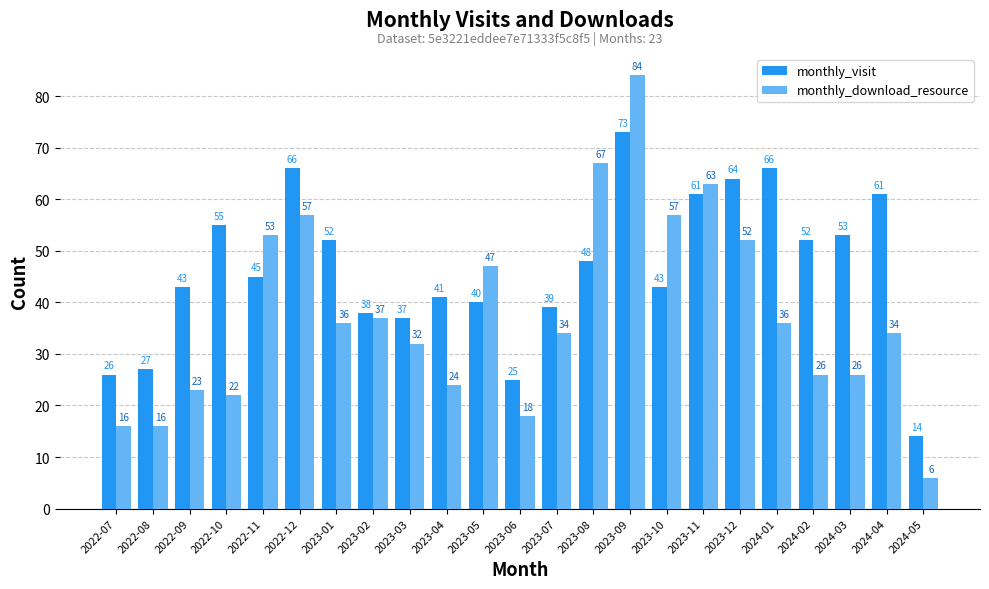

Are the bars grouped side by side (vs. stacked)?

Yes